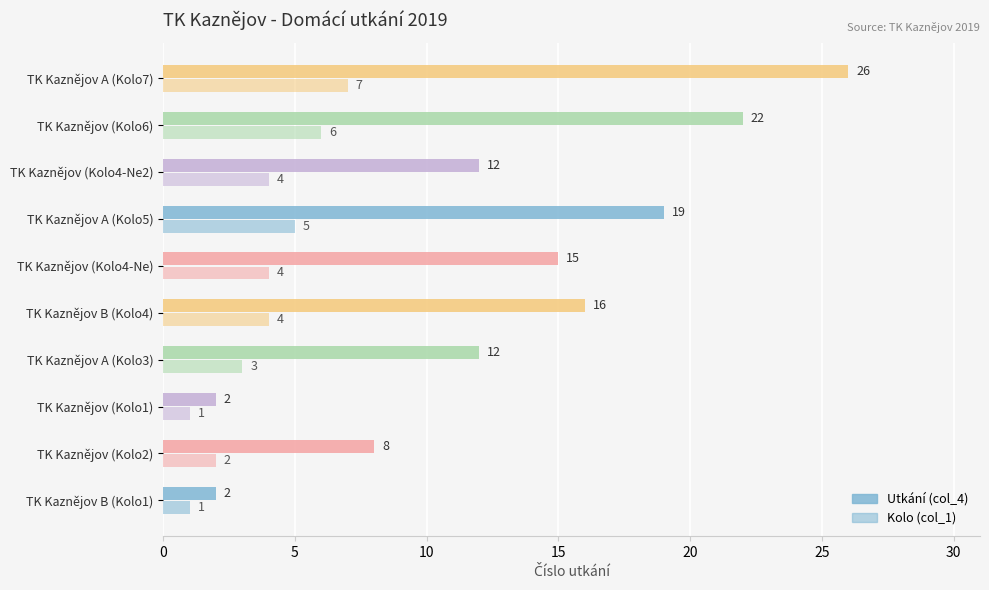

What position from the left is TK Kaznějov (Kolo1)?

3